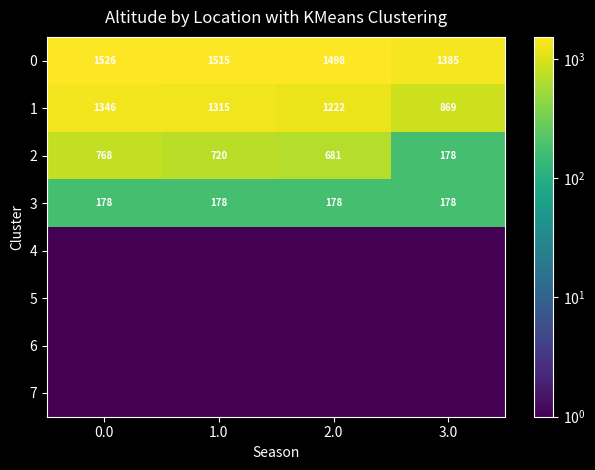

The value of 2 at 3.0 is 178. True or false?

True